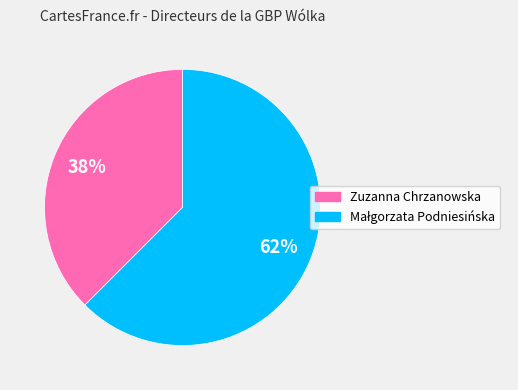

The Zuzanna Chrzanowska slice represents 52% of the pie. True or false?

False